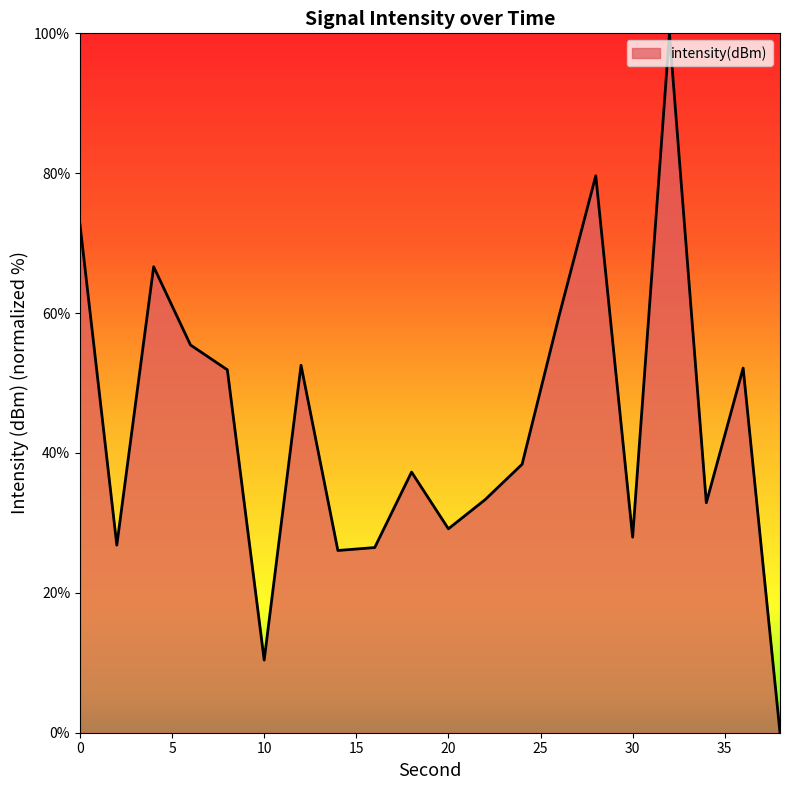

What is the difference between the maximum and minimum values?

100.0